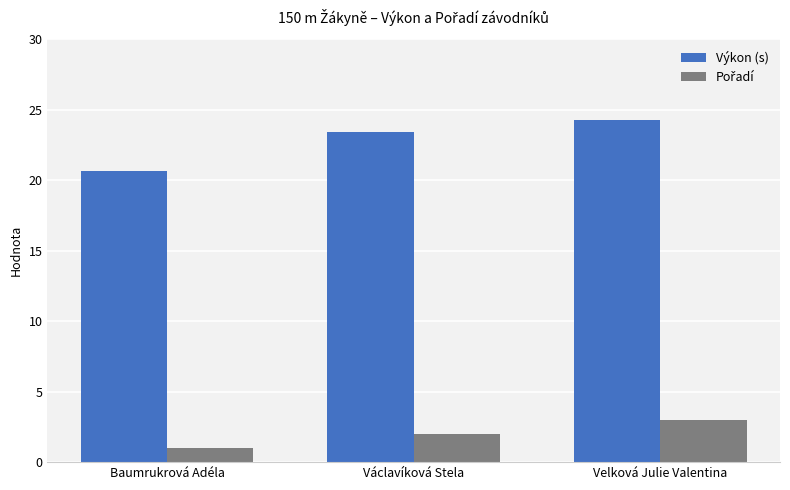

At which category does the chart reach its peak across all series?

Velková Julie Valentina